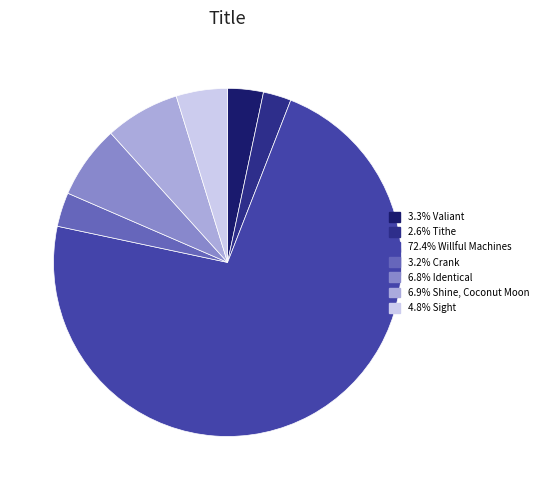

Is there a majority slice in this chart?

Yes